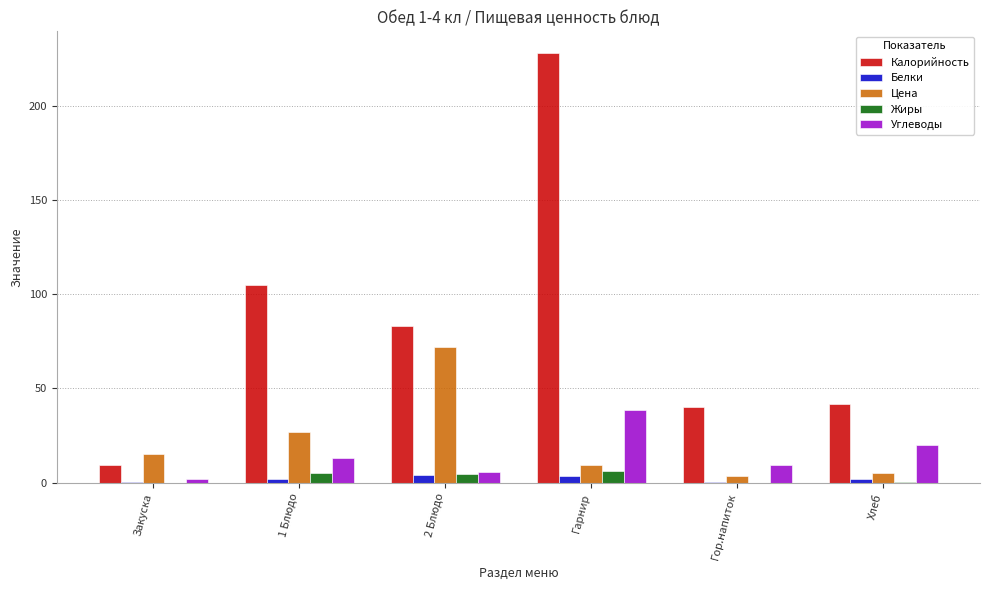

Which series has the largest total across all categories?

Калорийность